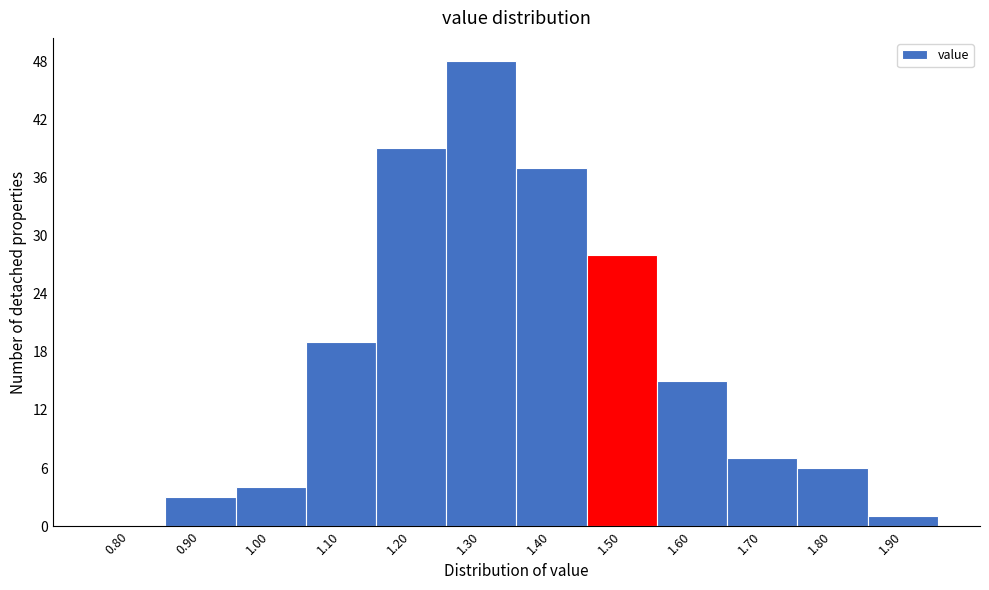

Reading left to right, transcribe all the data shown in this chart.

0.80=0	0.90=3	1.00=4	1.10=19	1.20=39	1.30=48	1.40=37	1.50=28	1.60=15	1.70=7	1.80=6	1.90=1